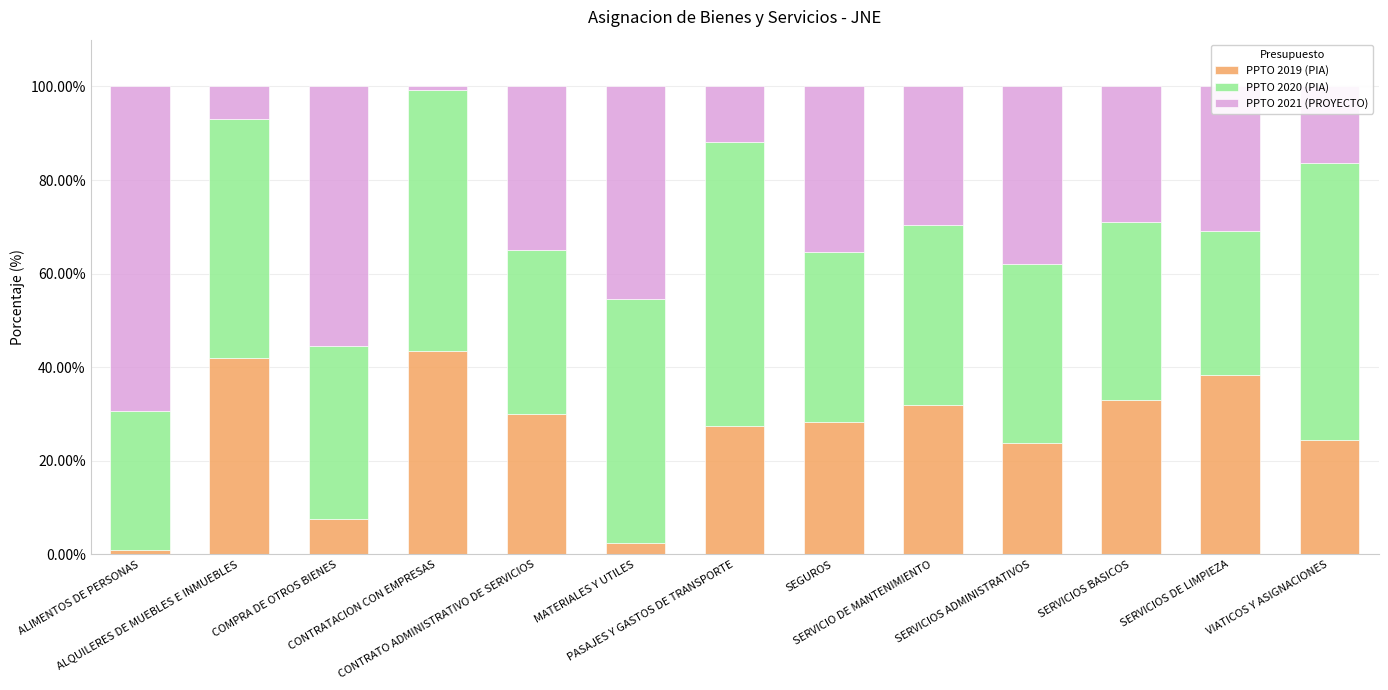

What is the sum of all PPTO 2019 (PIA) values?

333.5